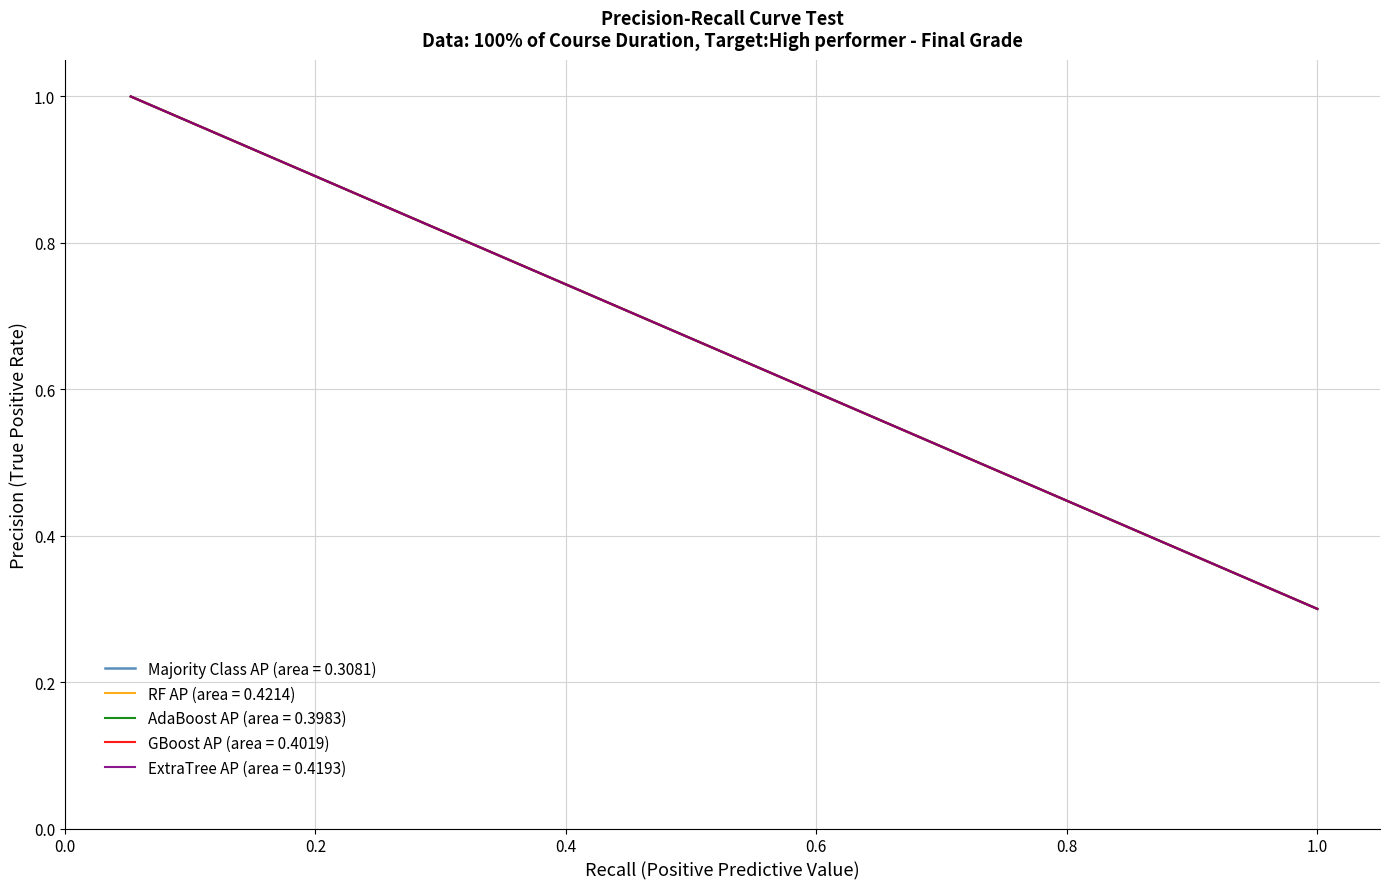

Does the chart display data point markers on the line(s)?

No